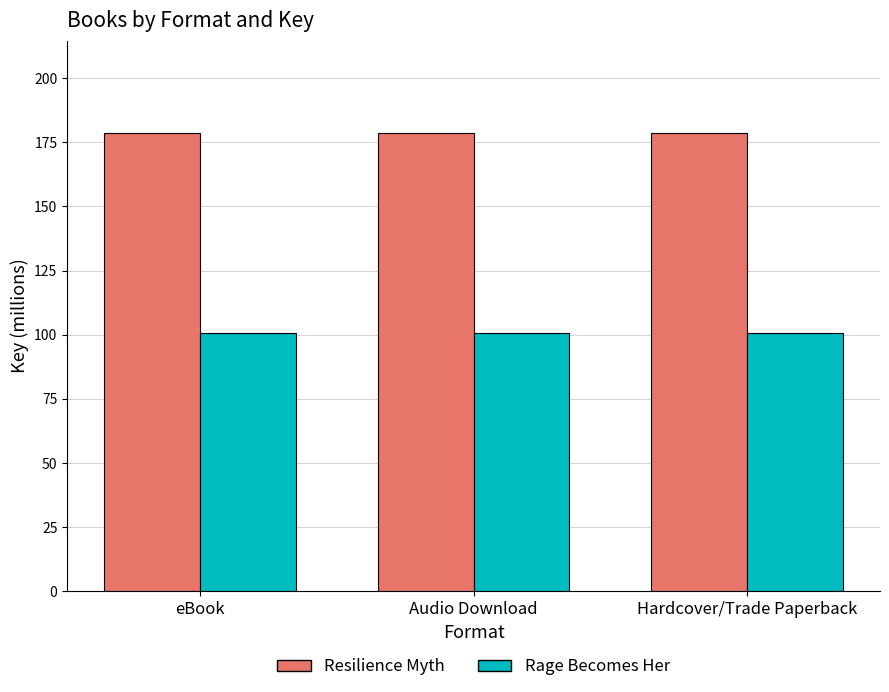

What is the sum of all Rage Becomes Her values?

302.1